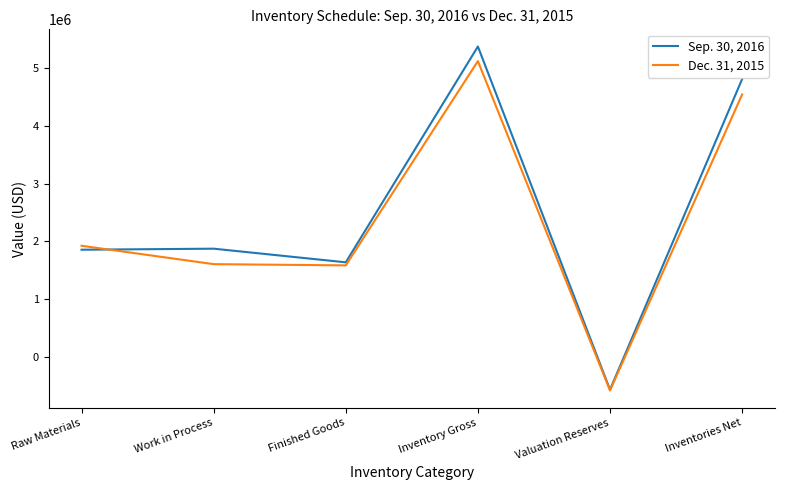

The Sep. 30, 2016 series shows -193662 at Valuation Reserves. True or false?

False